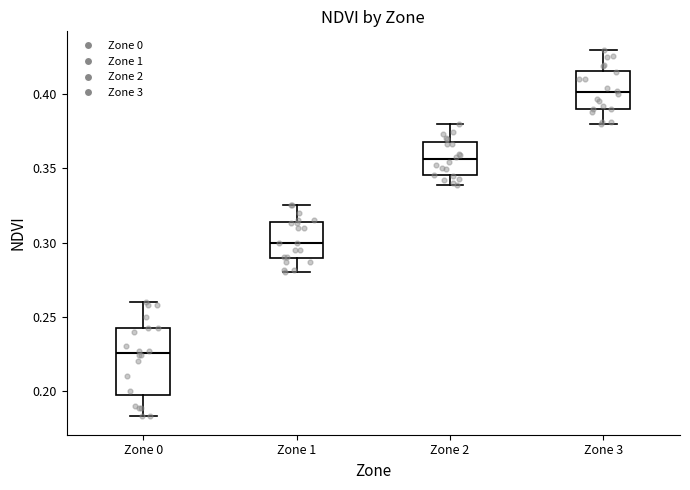

Reading left to right, read every box against the y-axis: the position of its median line, the range the box covers, and the ends of its whiskers. The values are not printed on the chart, so give them approximately, as read against the axis.

Zone 0: median 0.225, box 0.200 to 0.245, whiskers 0.185 to 0.260
Zone 1: median 0.300, box 0.290 to 0.315, whiskers 0.280 to 0.325
Zone 2: median 0.355, box 0.345 to 0.370, whiskers 0.340 to 0.380
Zone 3: median 0.400, box 0.390 to 0.415, whiskers 0.380 to 0.430